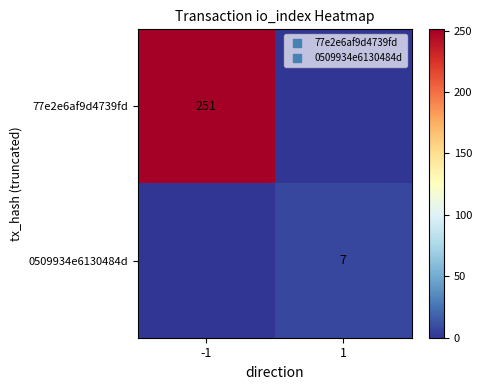

At which label is 0509934e6130484d closest to 3?

-1